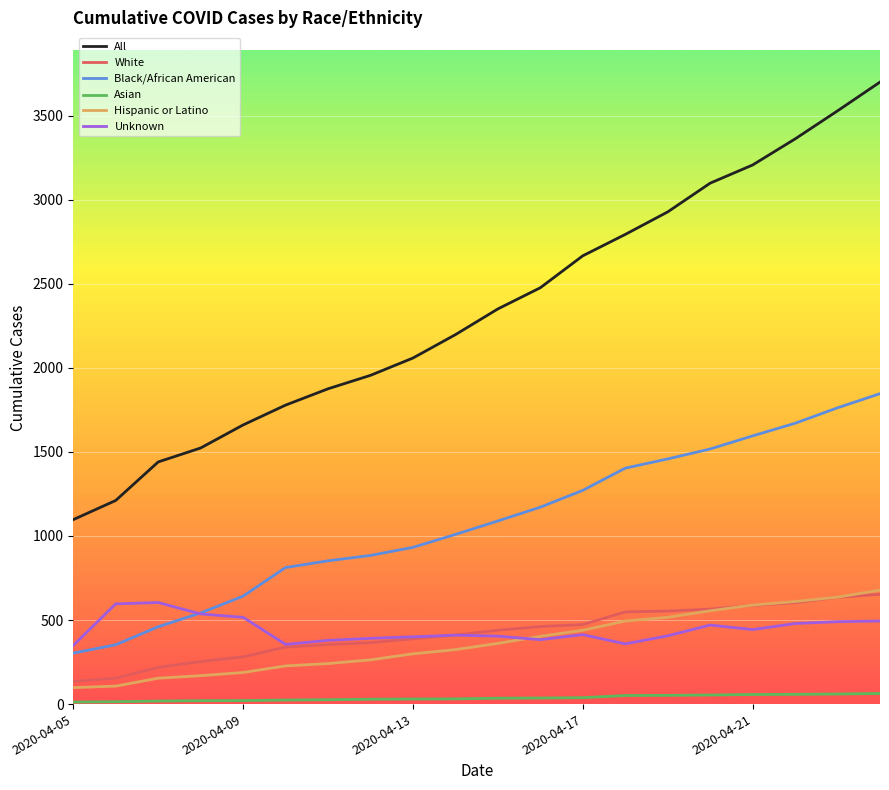

Count the number of data series in this chart.

6